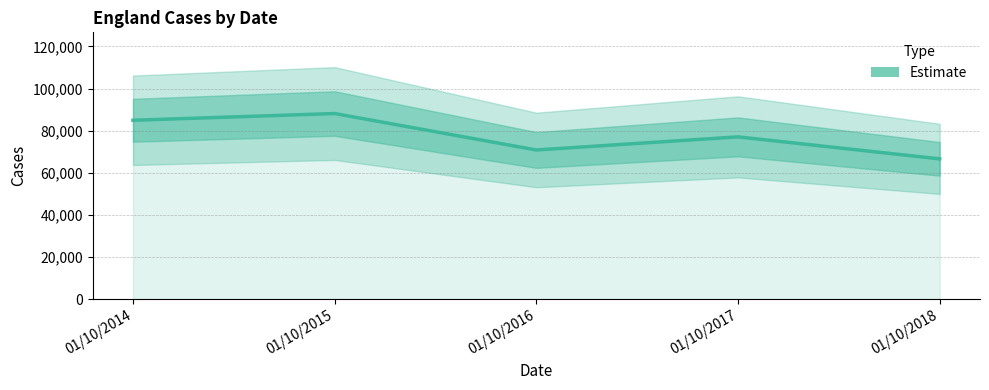

True or false: the data shows 77047 at 01/10/2017.

True